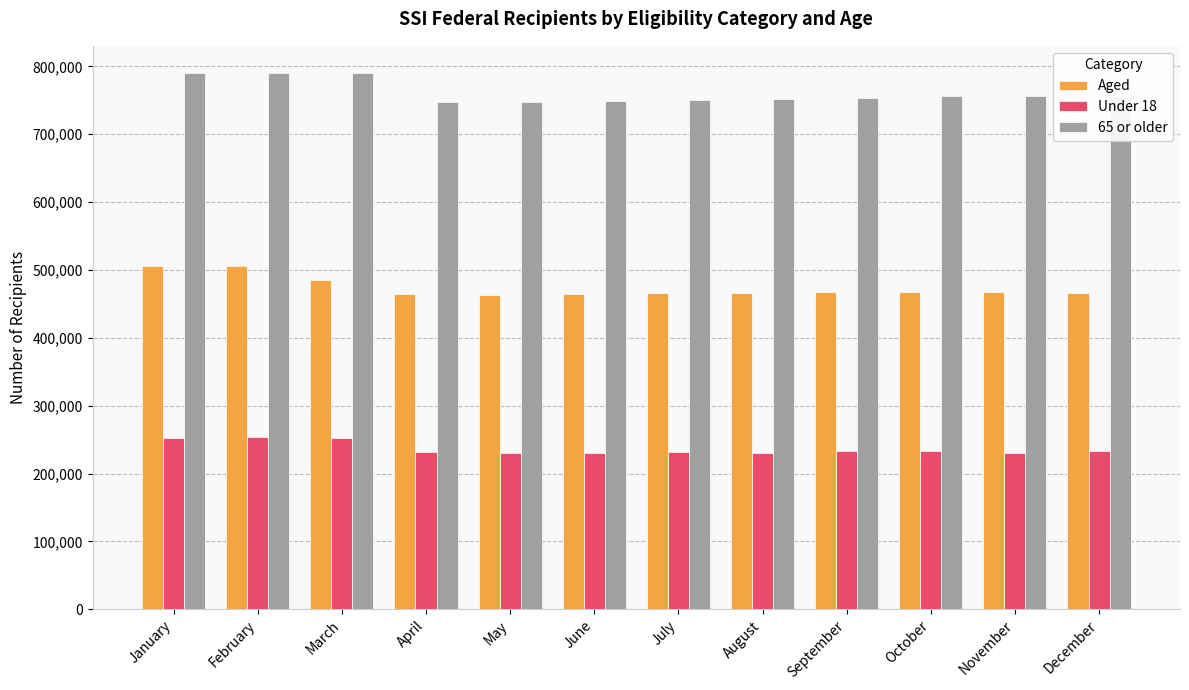

What is the highest value of the 65 or older series?

790718